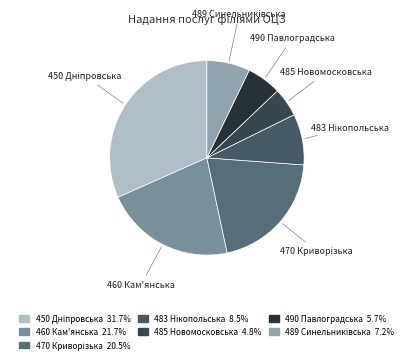

Count the number of slices in the pie.

7